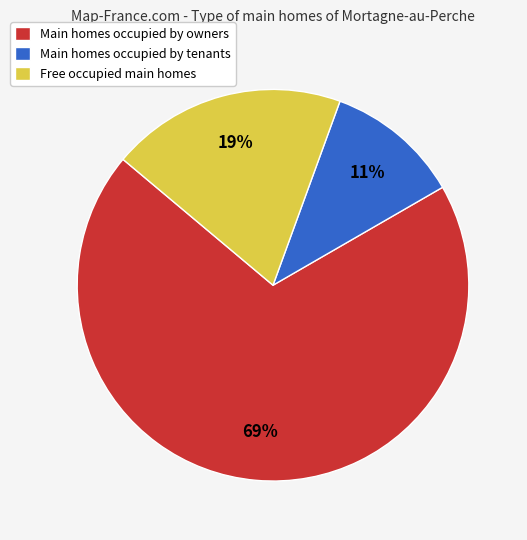

Count the number of slices in the pie.

3